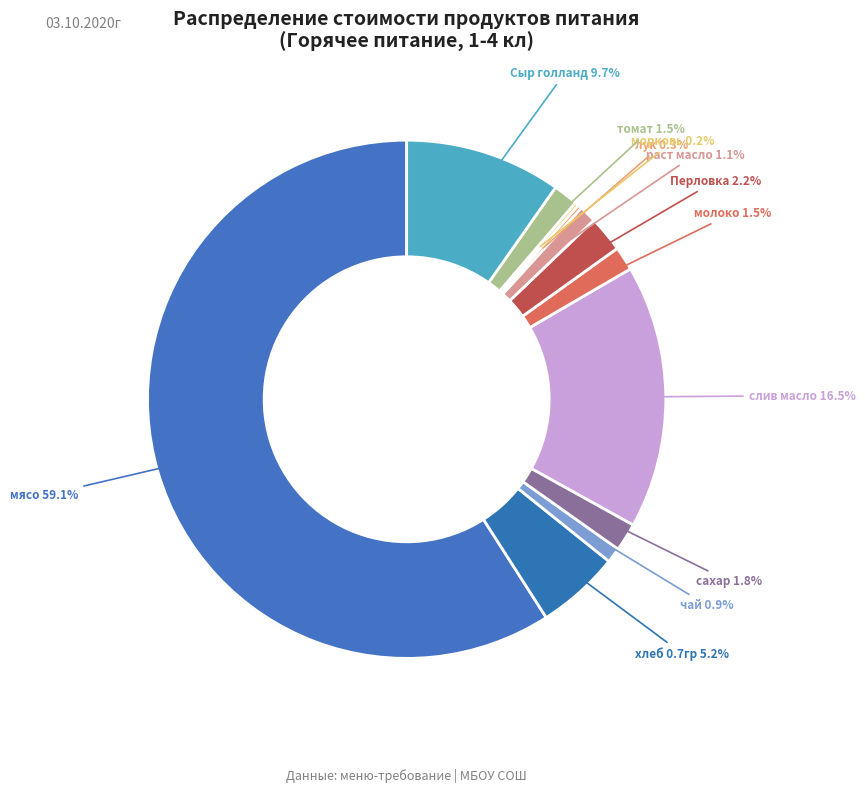

To the nearest percent, what is the difference between the largest and smallest slice percentages?

59%